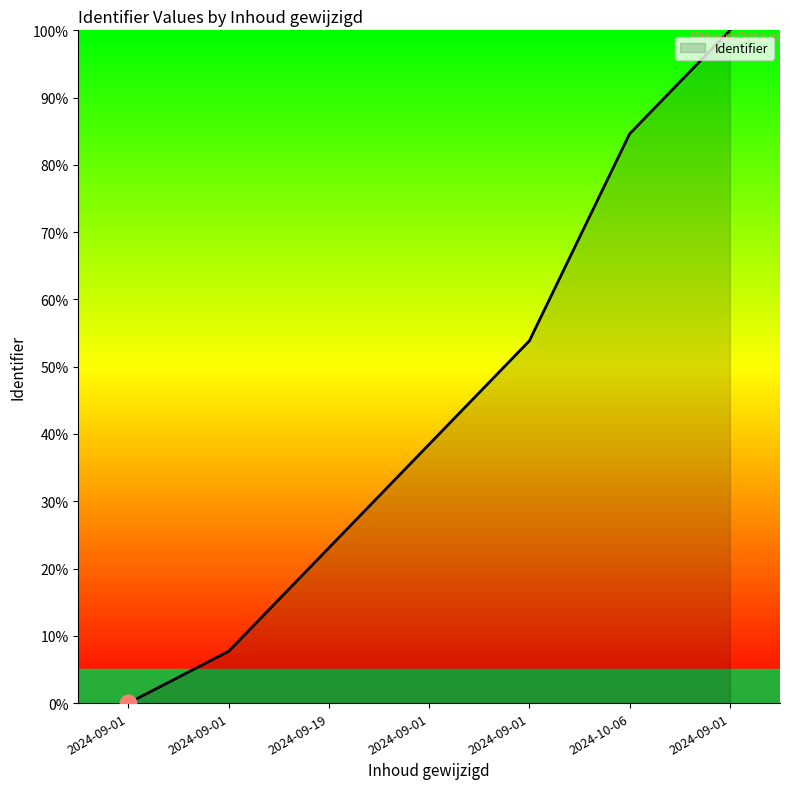

True or false: there are more than 1 points higher than both neighbors.

False